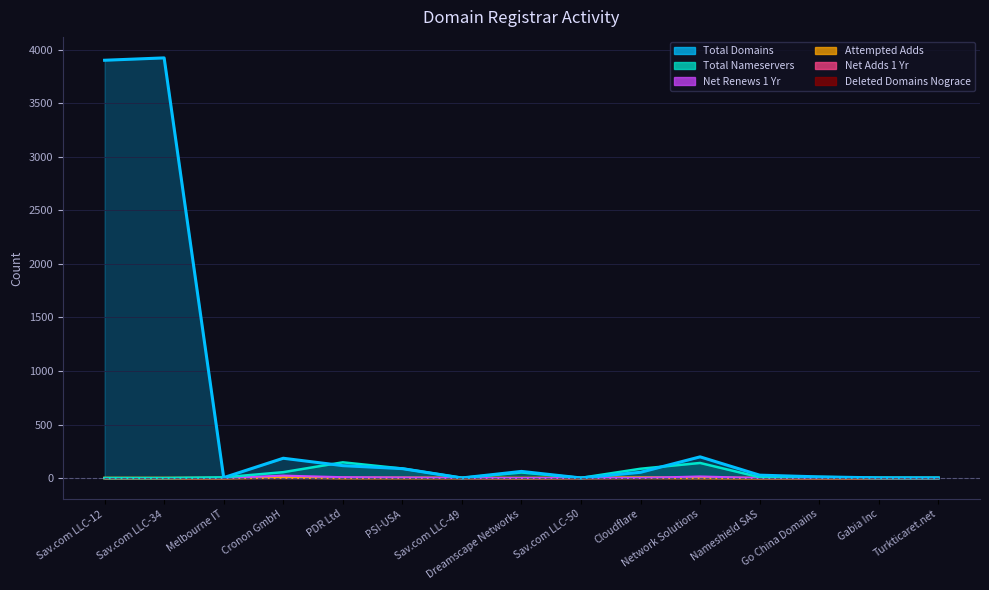

At which category does deleted-domains-nograce reach its first local valley?

Sav.com LLC-49